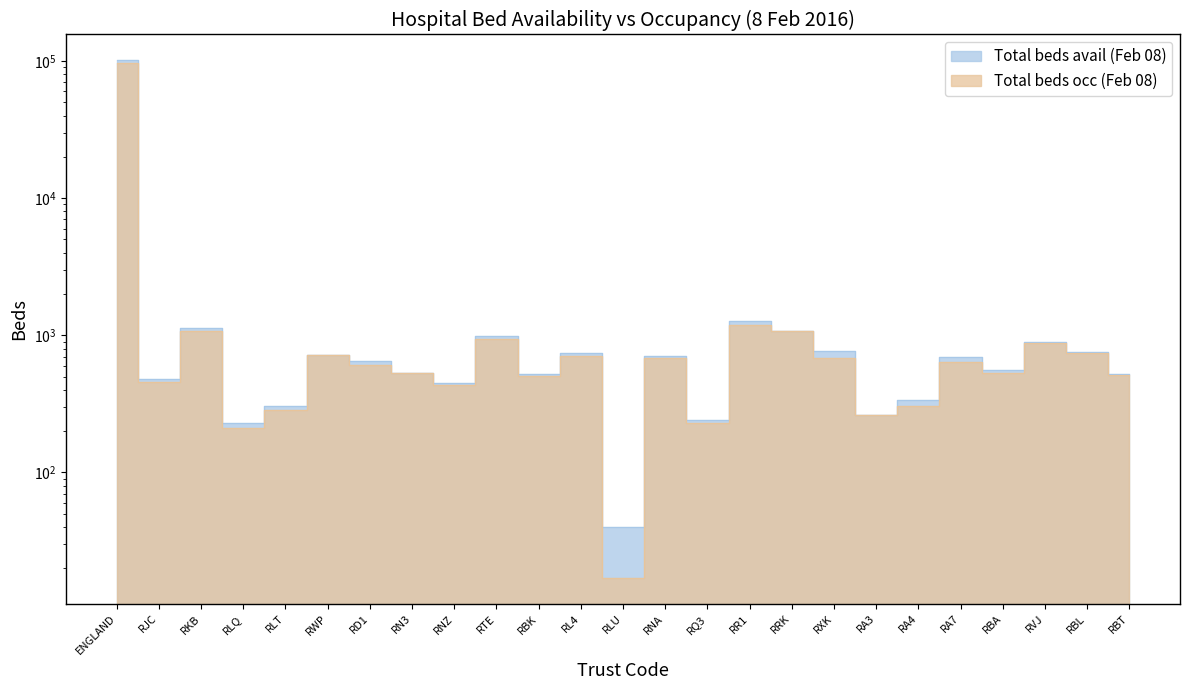

True or false: Total beds occ (Feb 08) and Total beds avail (Feb 08) intersect in this chart.

False